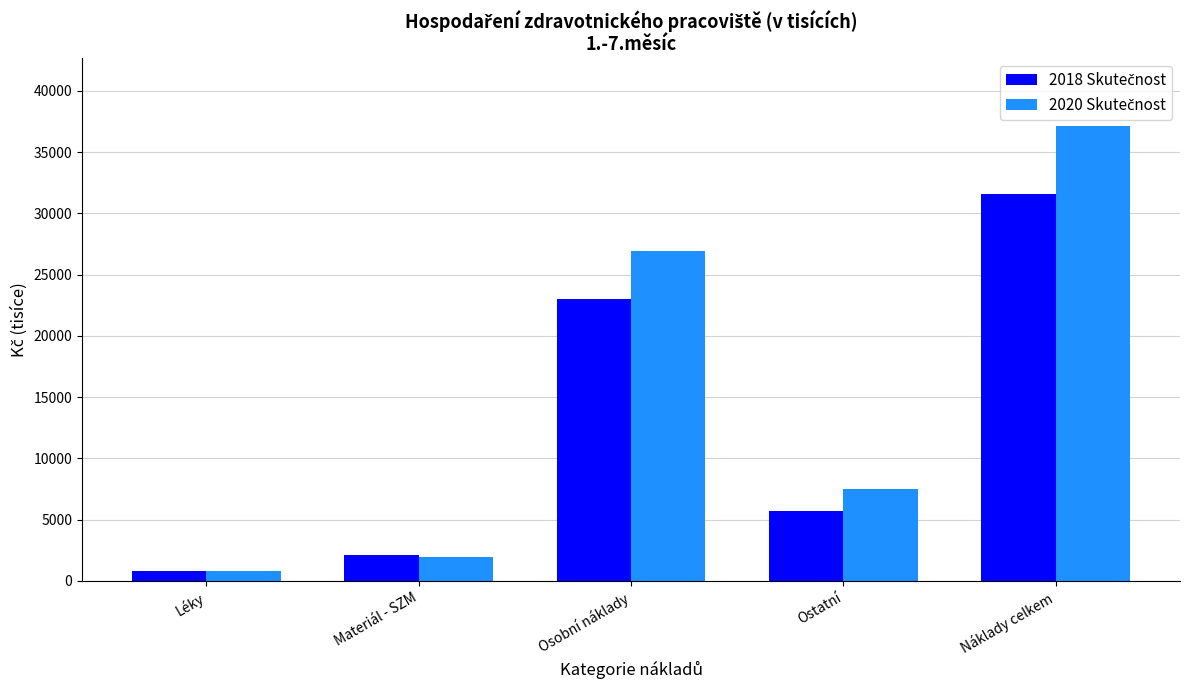

At which category is the sum across all series the highest?

Náklady celkem